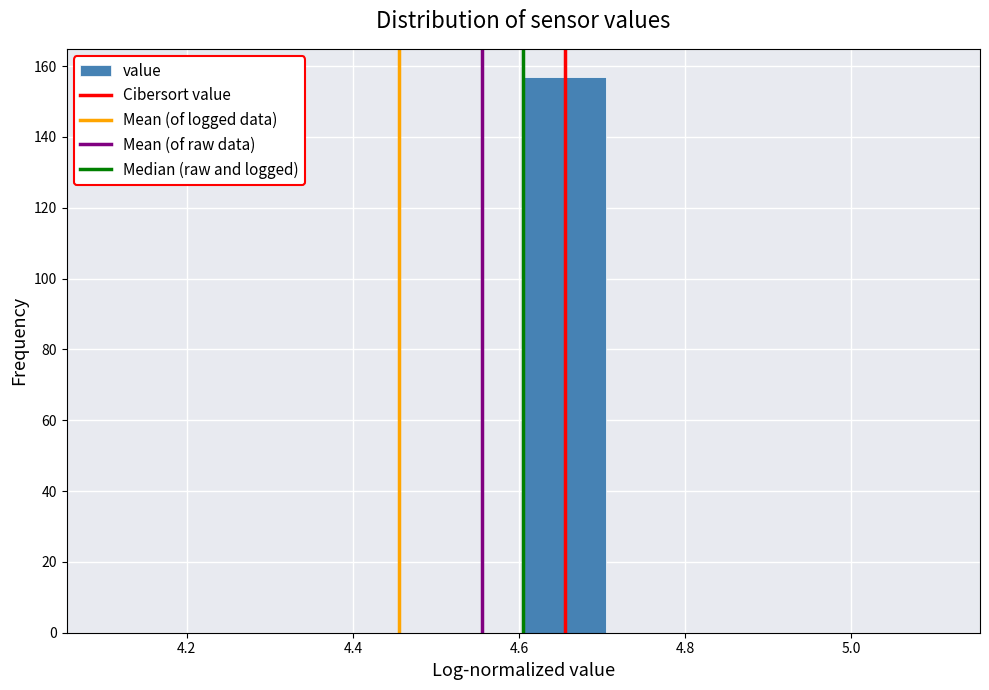

Reading left to right, list every bar in this chart as the range it spans on the x-axis followed by its height. Neither the bar edges nor the heights are printed on the chart, so give them approximately, as read against the axes.

4.1 to 4.2: 0
4.2 to 4.3: 0
4.3 to 4.4: 0
4.4 to 4.5: 0
4.5 to 4.6: 0
4.6 to 4.7: 158
4.7 to 4.8: 0
4.8 to 4.9: 0
4.9 to 5.0: 0
5.0 to 5.1: 0